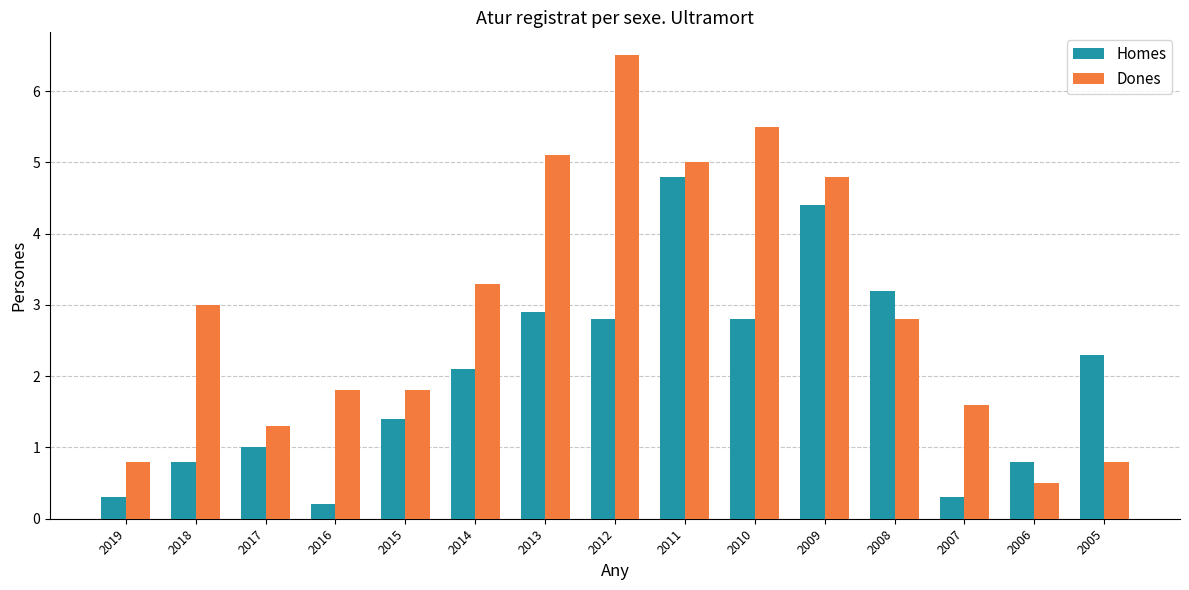

What is the value of the Homes bar at the 13th from the left?

0.3